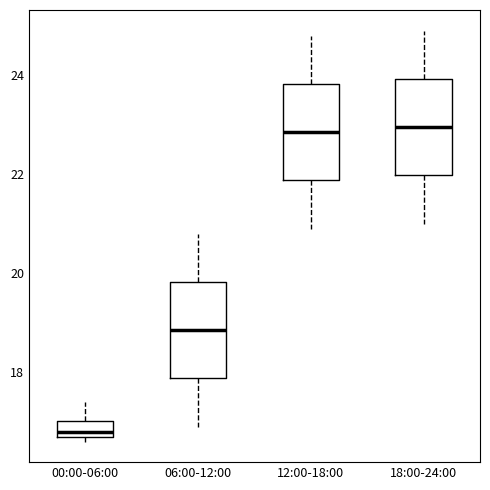

Where is the upper edge of the box for 18:00-24:00 on the y-axis? The values are not printed on the chart, so give them approximately, as read against the axis.

24.0